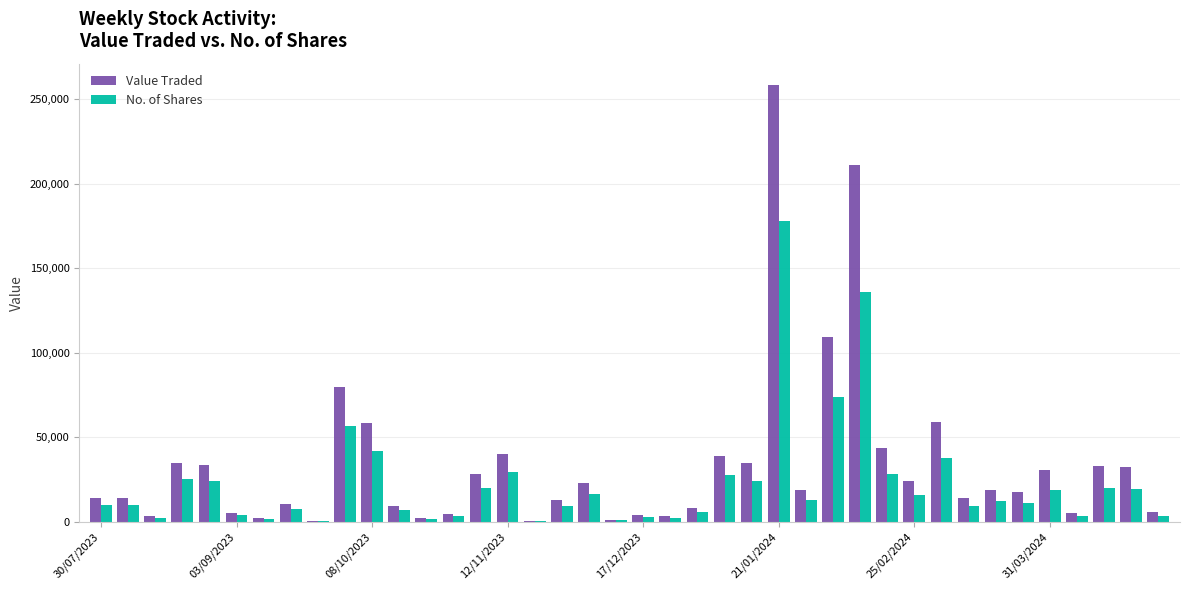

What is the sum of all No. of Shares values?

910324